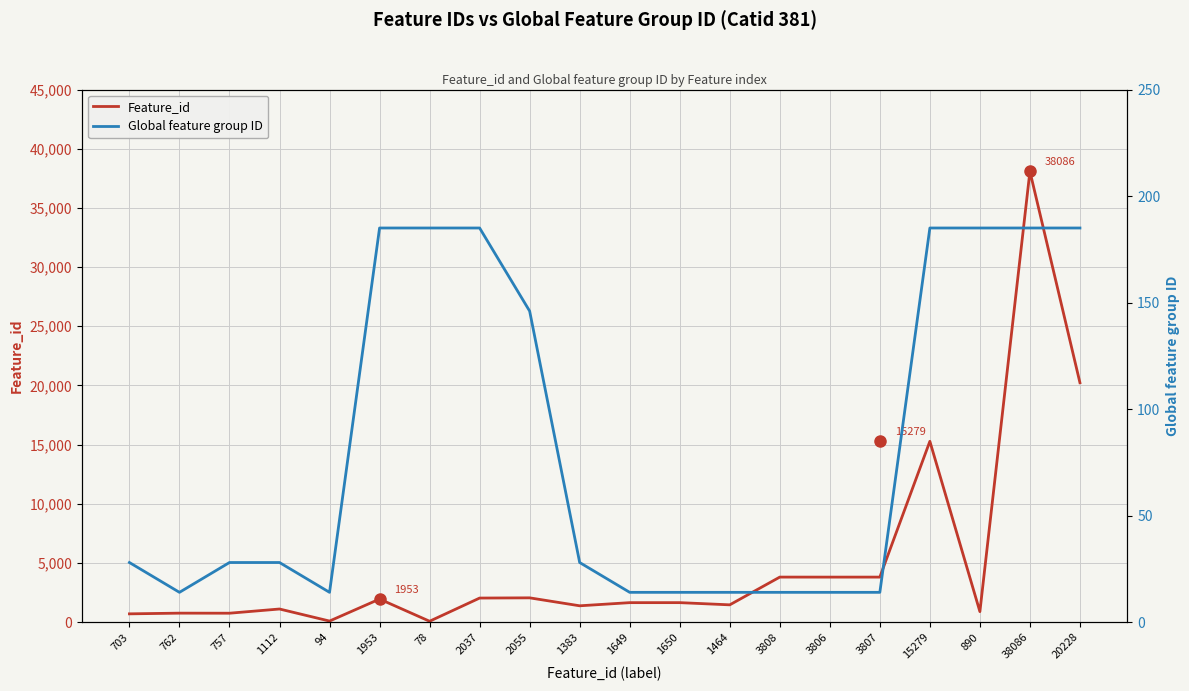

Reading right to left, extract all data points from this chart.

Feature_id: 20228=20228	38086=38086	890=890	15279=15279	3807=3807	3806=3806	3808=3808	1464=1464	1650=1650	1649=1649	1383=1383	2055=2055	2037=2037	78=78	1953=1953	94=94	1112=1112	757=757	762=762	703=703
Global feature group ID: 20228=185	38086=185	890=185	15279=185	3807=14	3806=14	3808=14	1464=14	1650=14	1649=14	1383=28	2055=146	2037=185	78=185	1953=185	94=14	1112=28	757=28	762=14	703=28